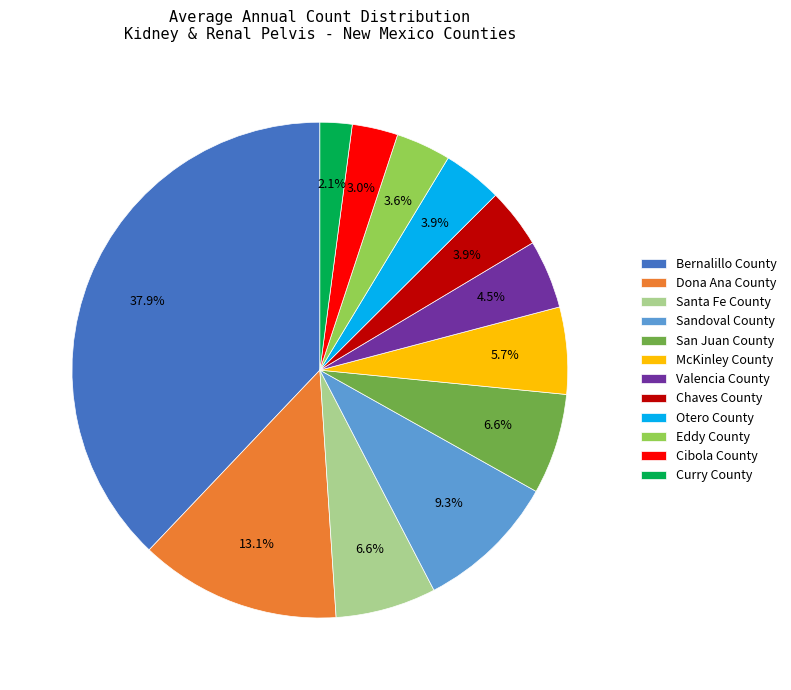

Count the number of slices in the pie.

12